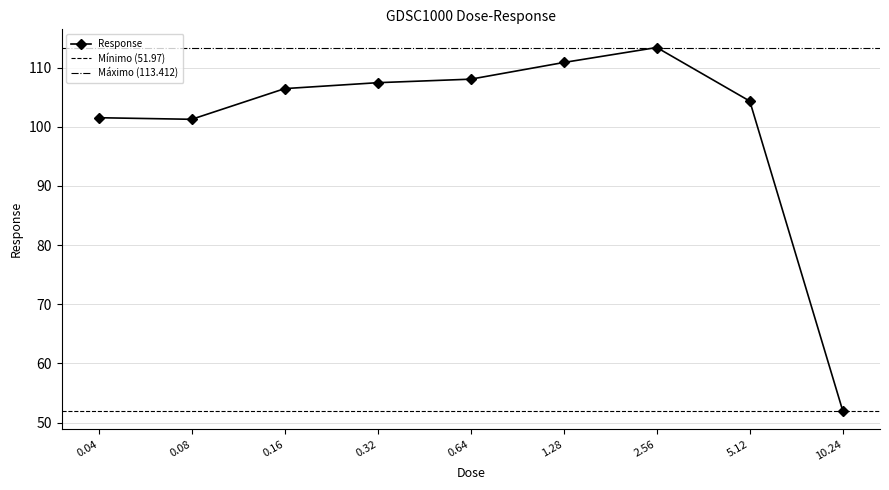

List the labels in order of value, smallest first.

10.24, 0.08, 0.04, 5.12, 0.16, 0.32, 0.64, 1.28, 2.56